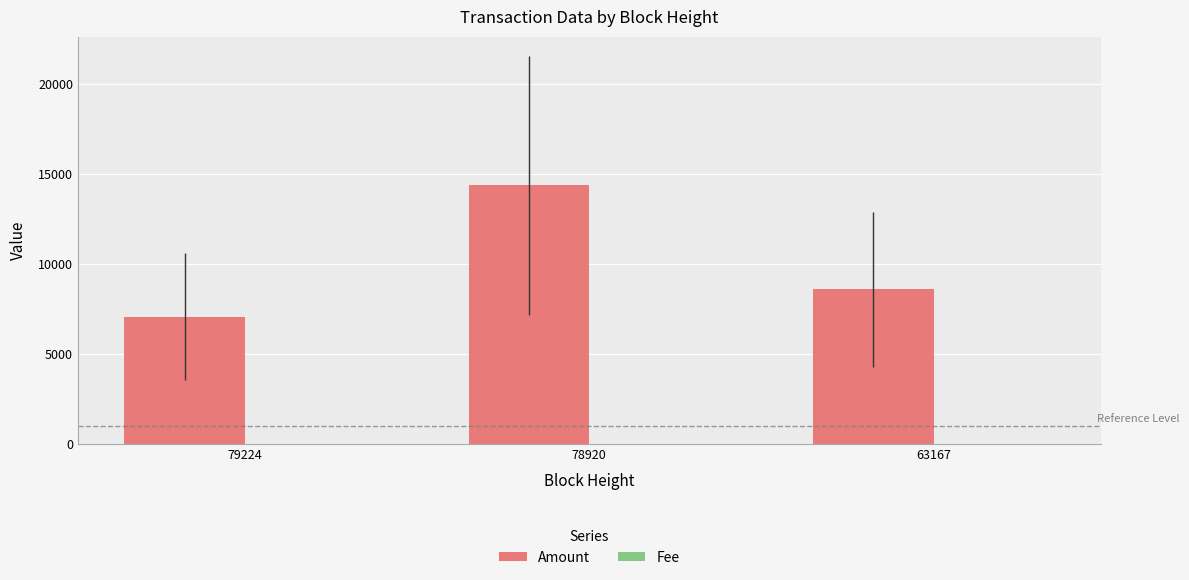

What is the highest value of the Amount series?

14379